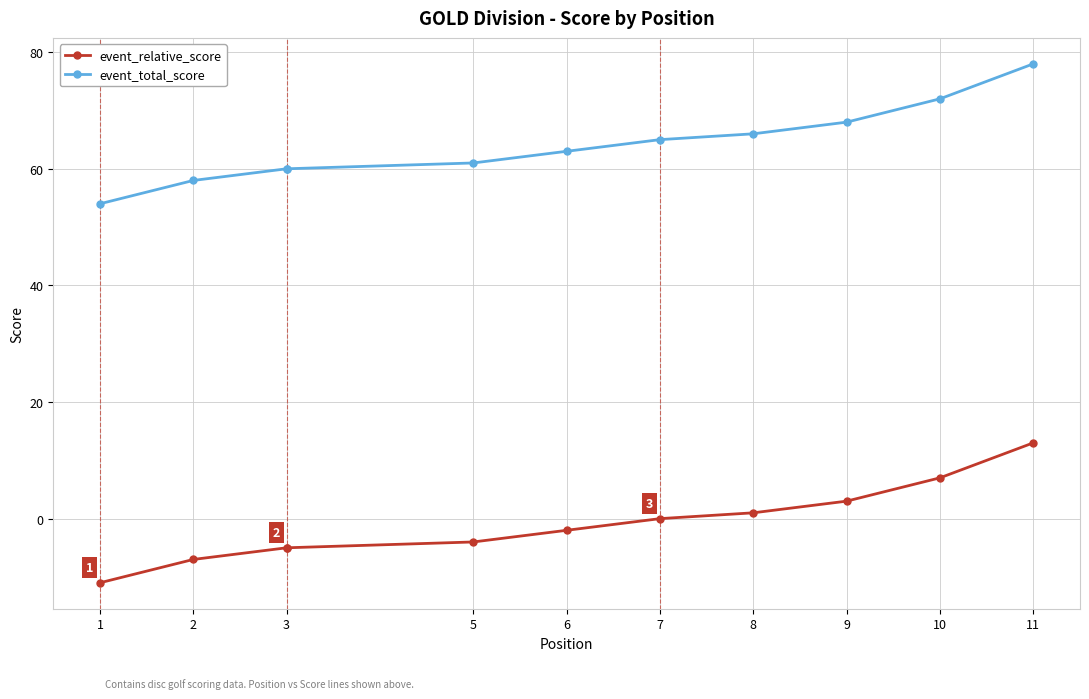

Between 3 and 5, which series saw the biggest shift?

event_relative_score